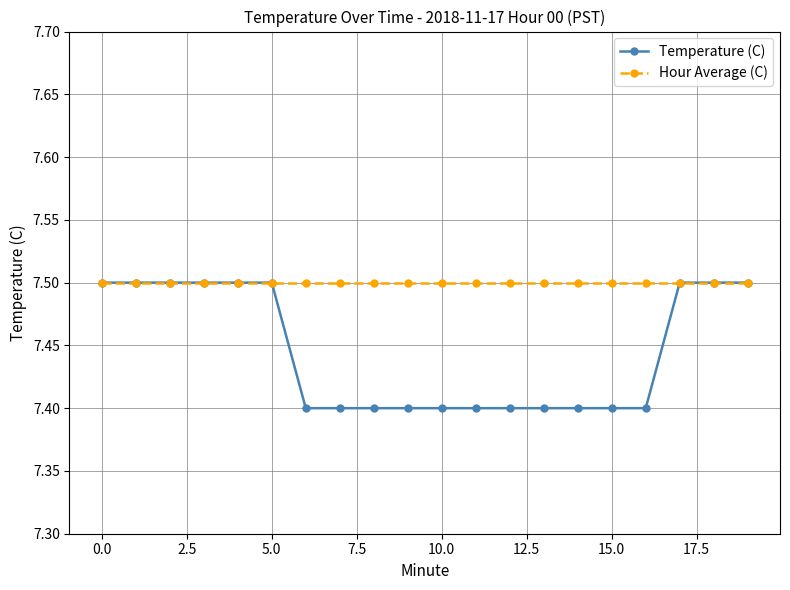

What are all the series names shown in the legend?

Temperature (C), Hour Average (C)